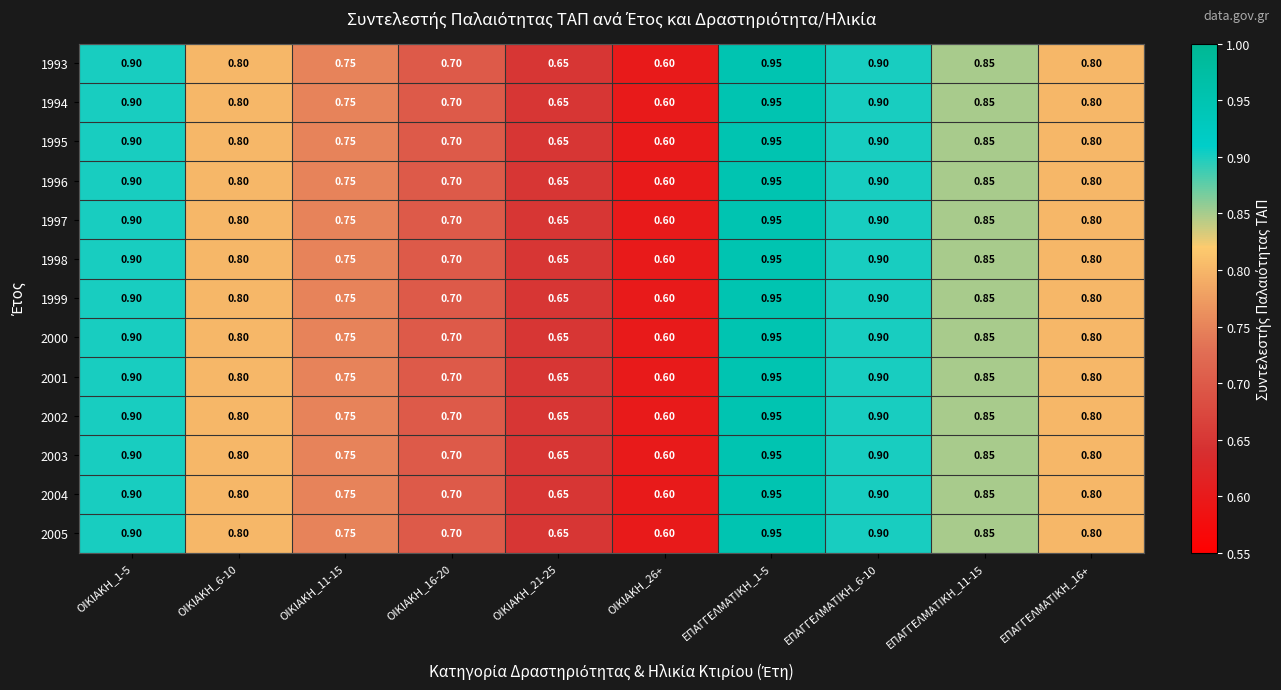

At how many categories does at least one series exceed 0?

10